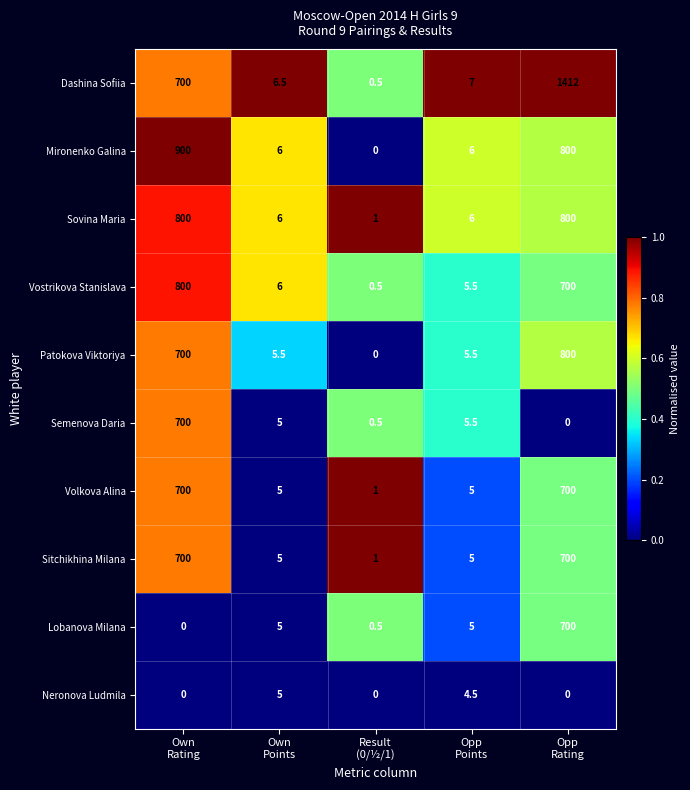

At which category is the sum across all series the highest?

Opp
Rating